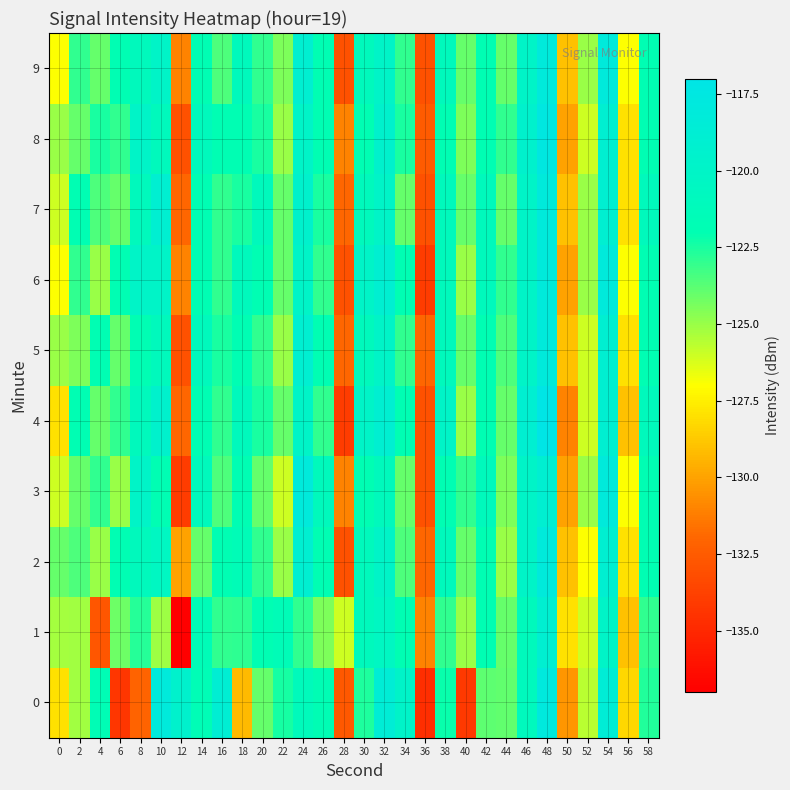

At which category is the sum across all series the highest?

48